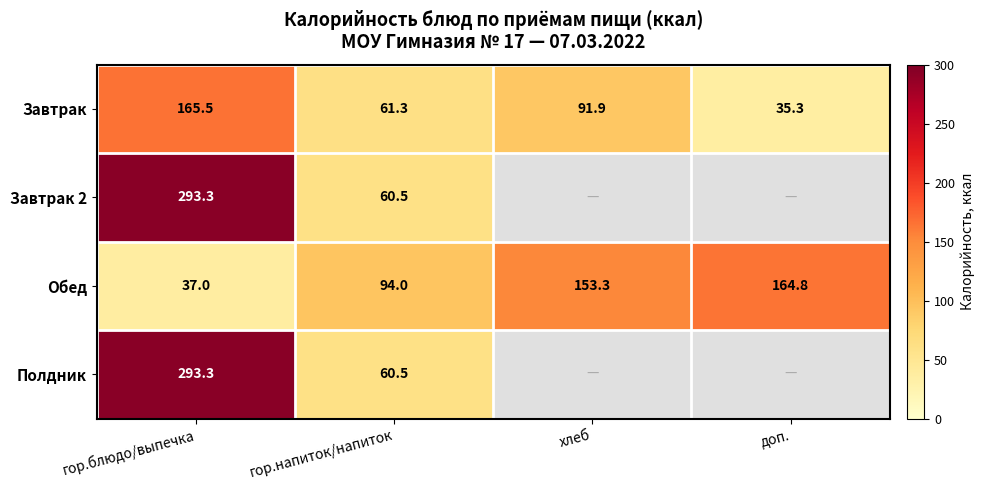

Where does the Обед series first go above 153?

хлеб